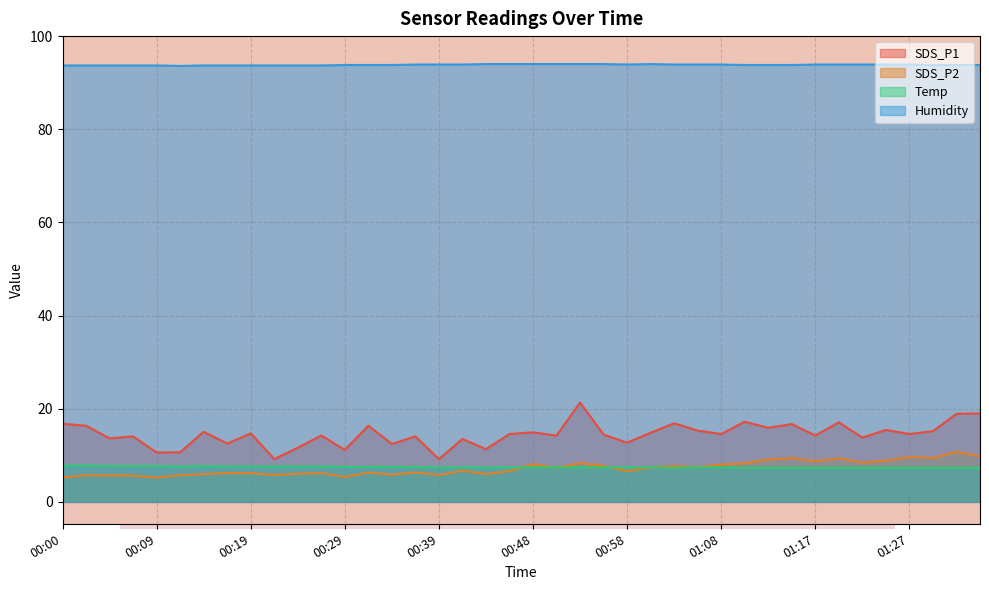

How many data points in SDS_P2 are above 6?

28